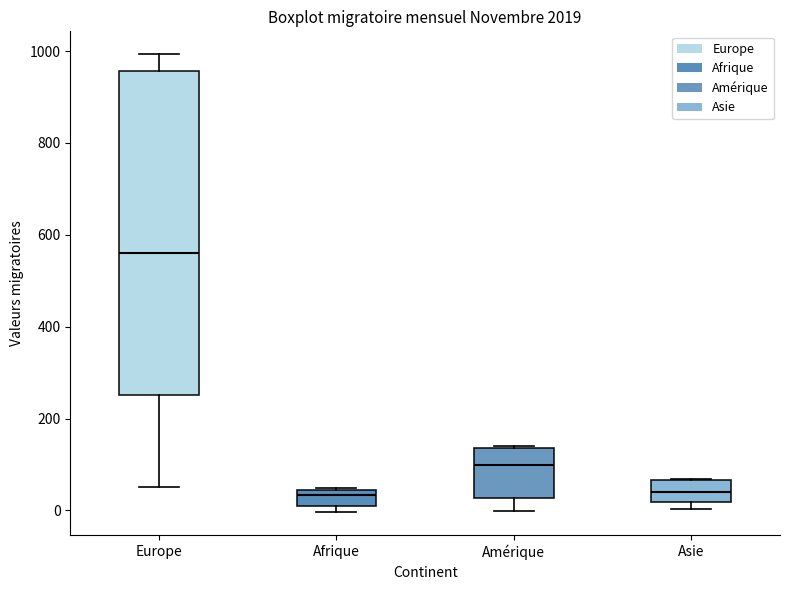

Which box is the tallest, from its lower edge to its upper edge?

Europe